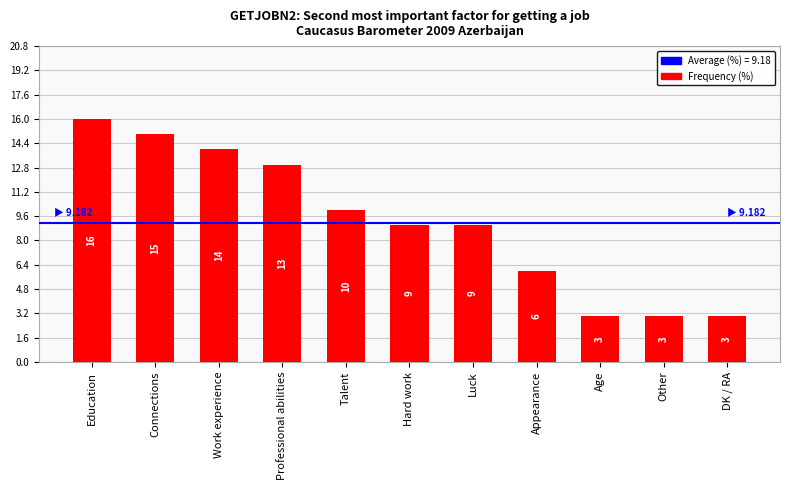

What value does the data have at Education, to the nearest 5?

15